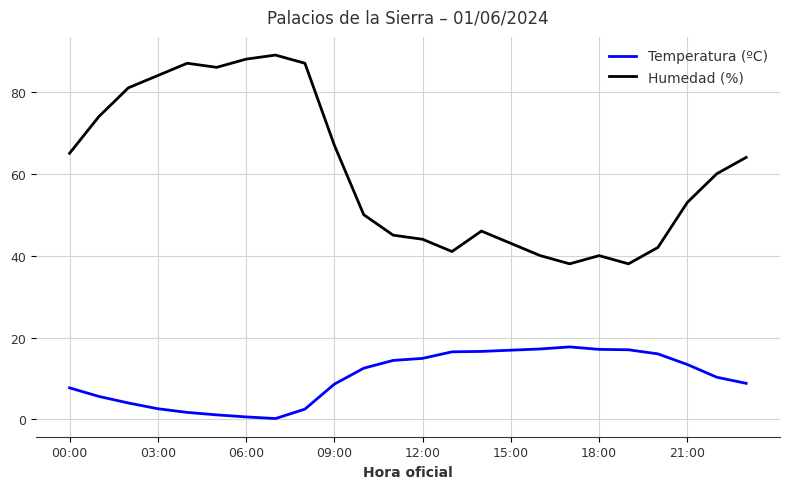

What are all the series names shown in the legend?

Temperatura (ºC), Humedad (%)